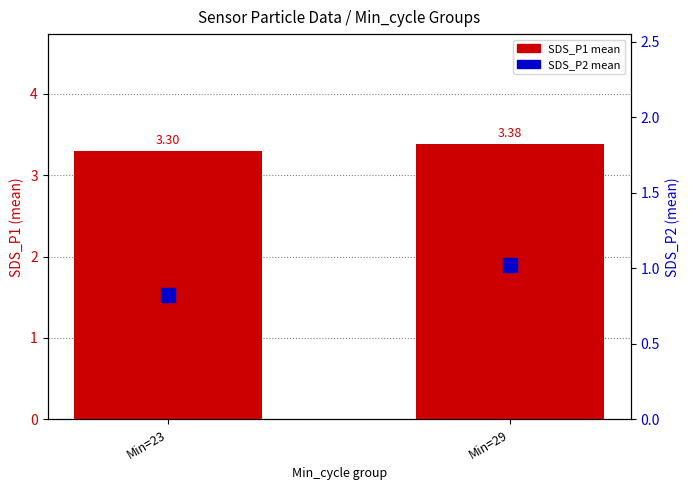

Which series has the largest total across all categories?

SDS_P1 (mean)